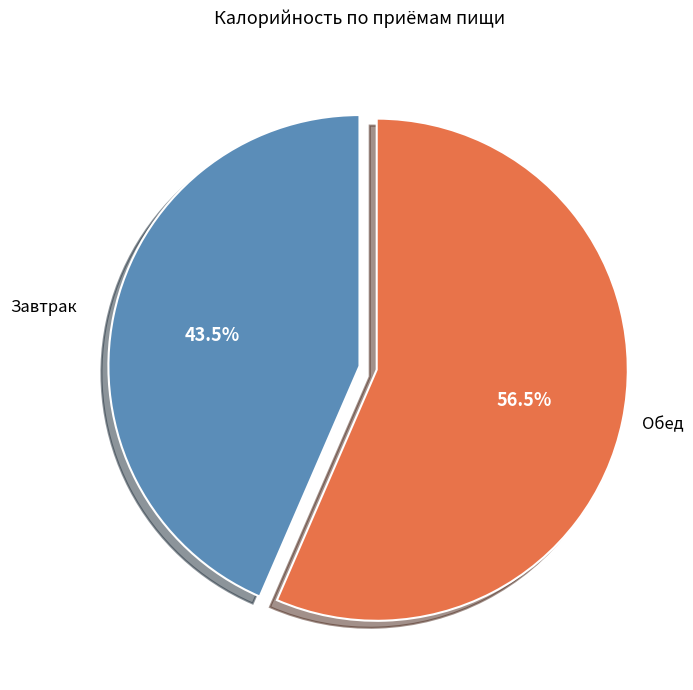

Is there a majority slice in this chart?

Yes